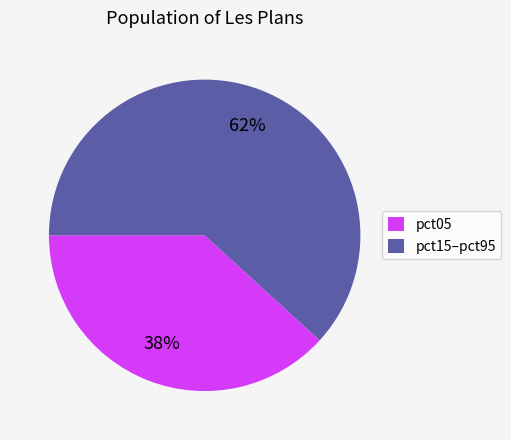

Is it true that pct15–pct95 is 62% of the pie?

True